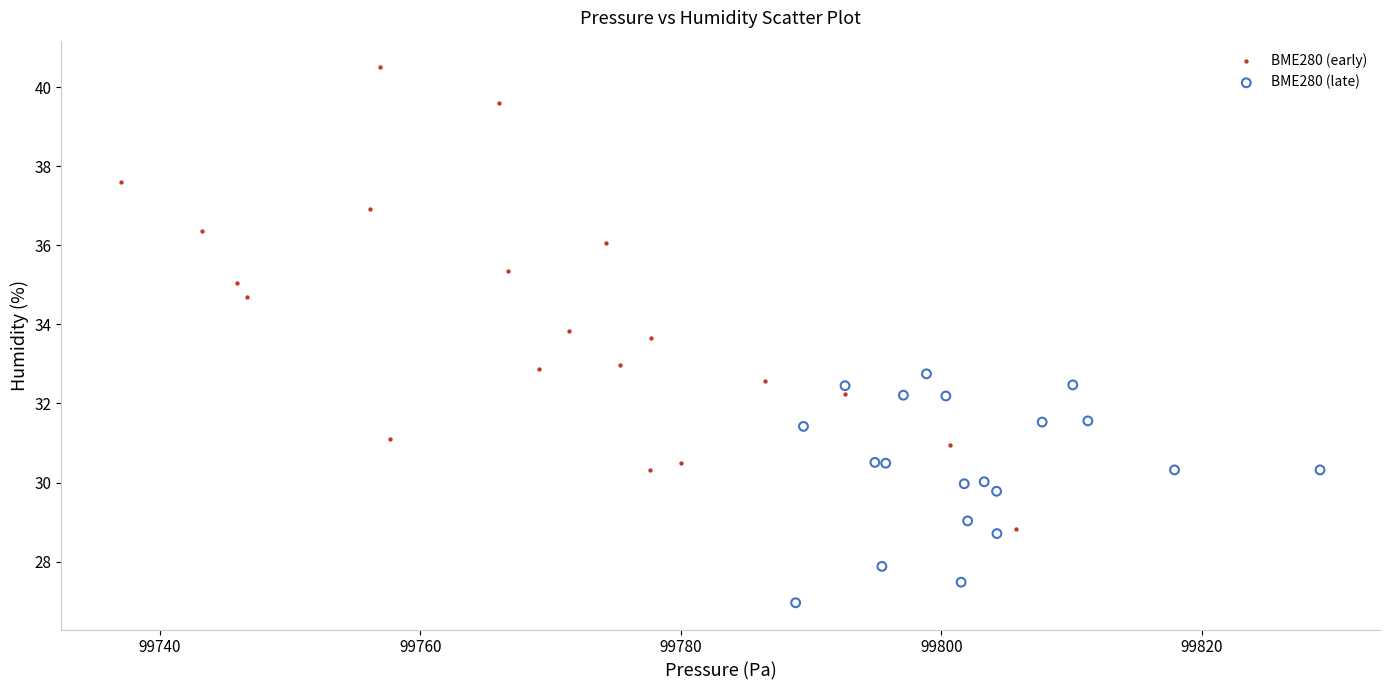

Which series contains the highest Y value?

BME280 (early)